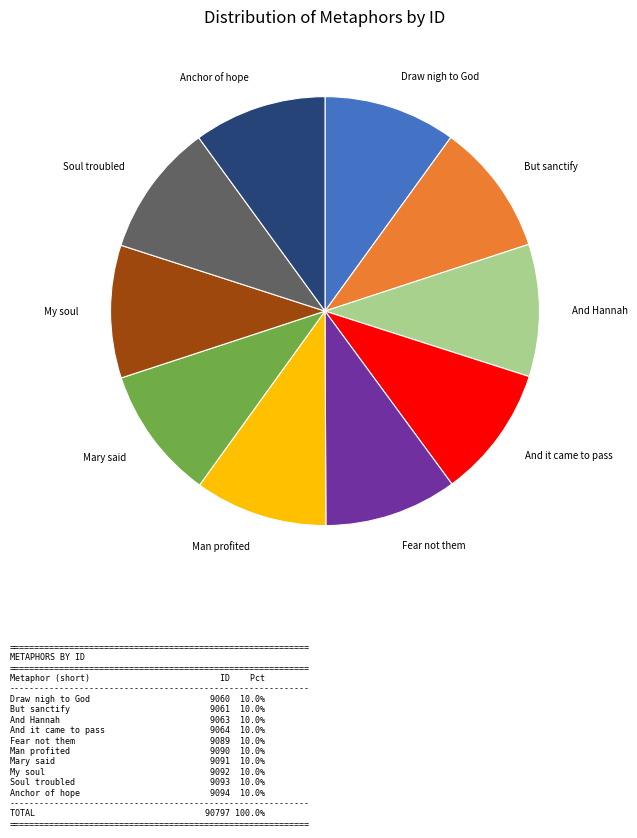

Does any single category account for the majority?

No